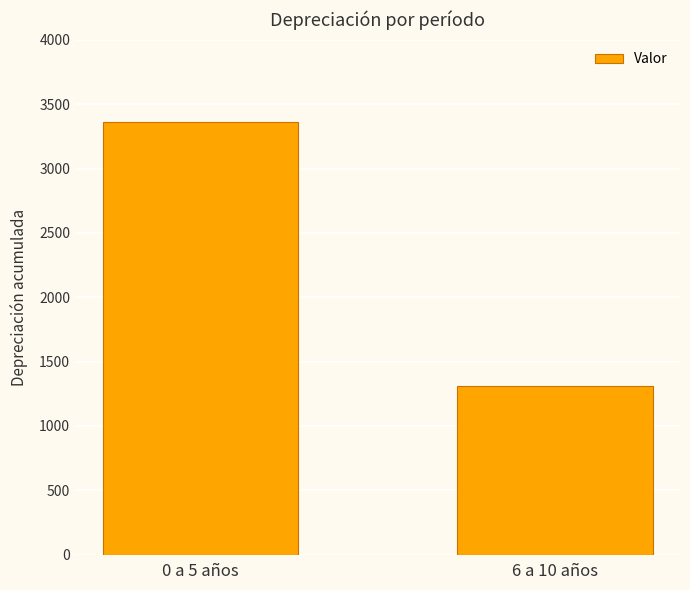

Between 6 a 10 años and 0 a 5 años, which is larger?

0 a 5 años